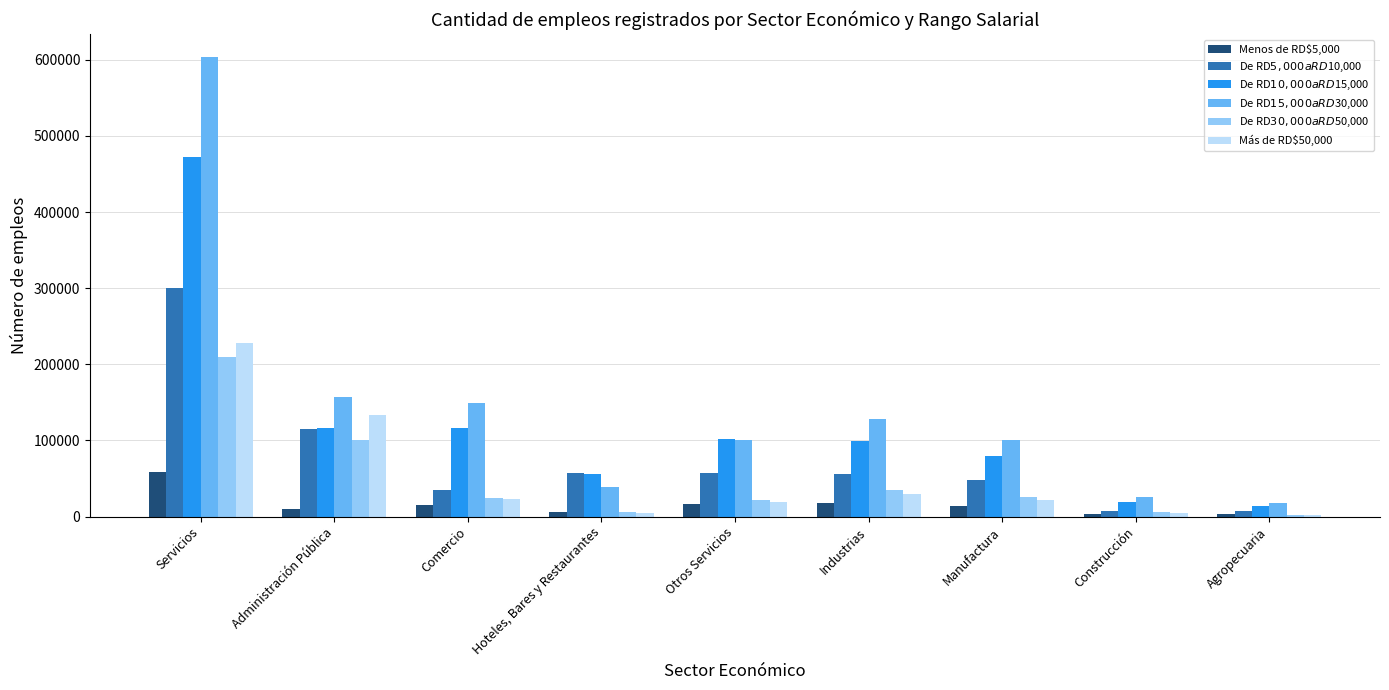

Count the number of categories in the chart.

9